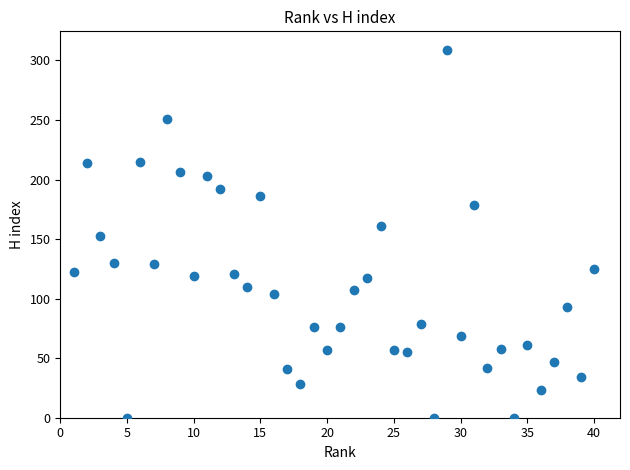

What is the range of Y values (max minus min)?

309